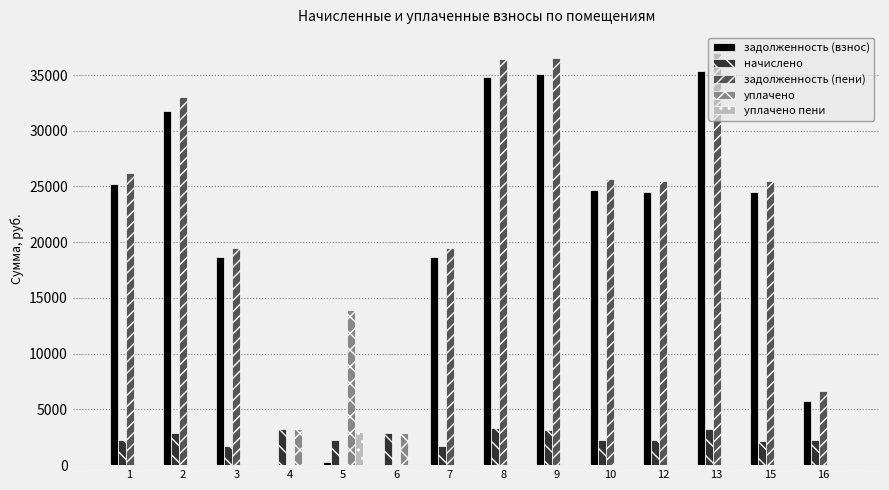

Which series changed the most between 6 and 13?

задолженность (пени)